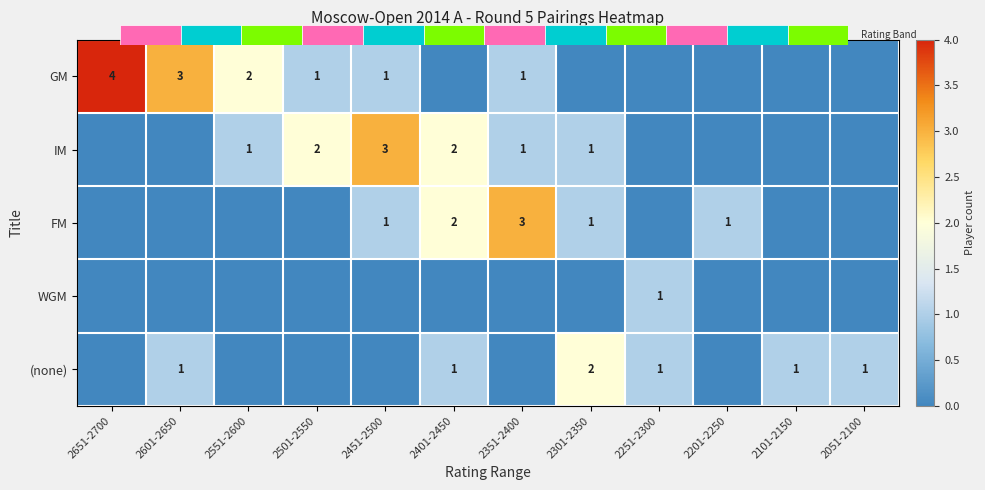

Between 2401-2450 and 2301-2350, which series saw the biggest shift?

IM